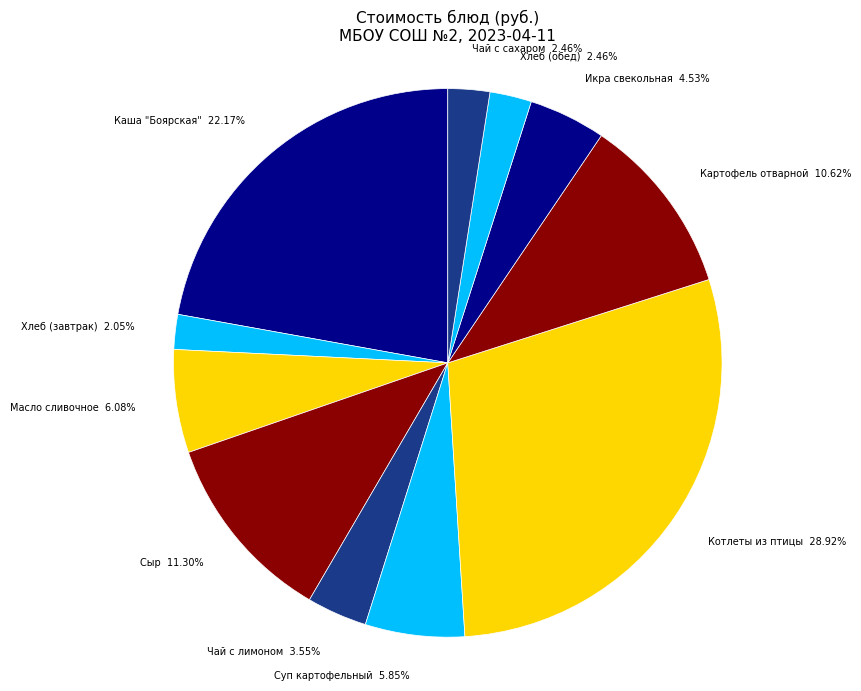

Which category has the biggest portion of the pie?

Котлеты из птицы